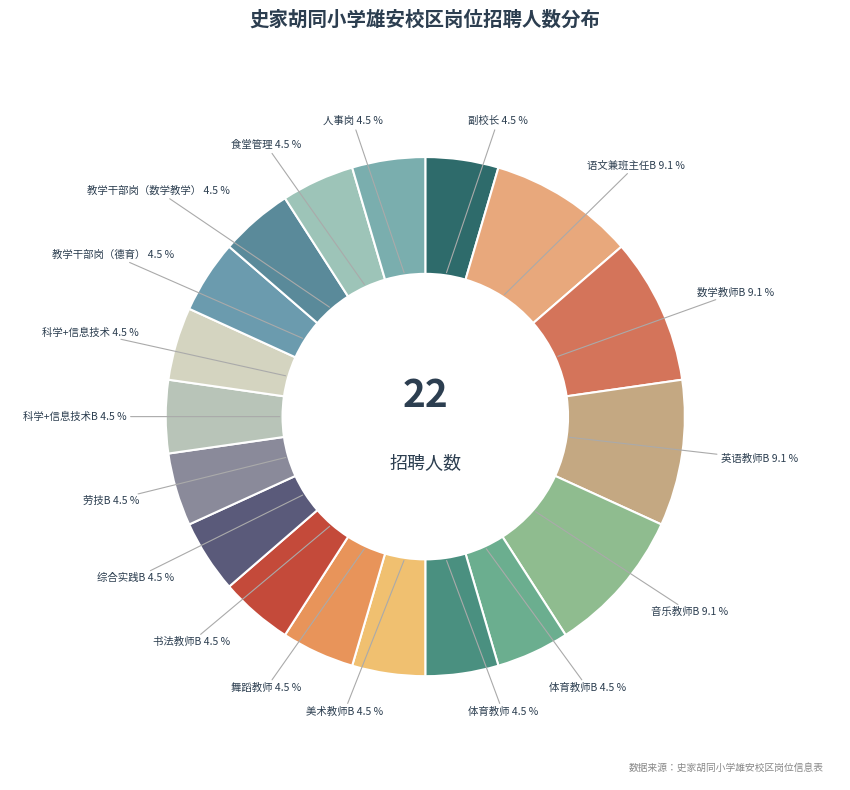

Do 科学+信息技术 and 音乐教师B together represent more than half of the pie?

No